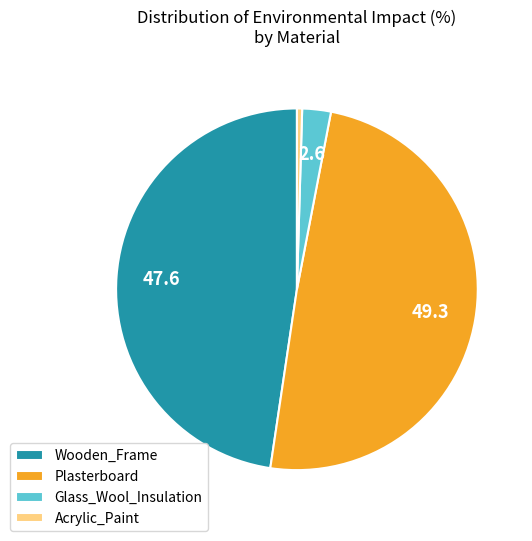

What is the ratio of the value at Wooden_Frame to the value at Glass_Wool_Insulation?

18.6